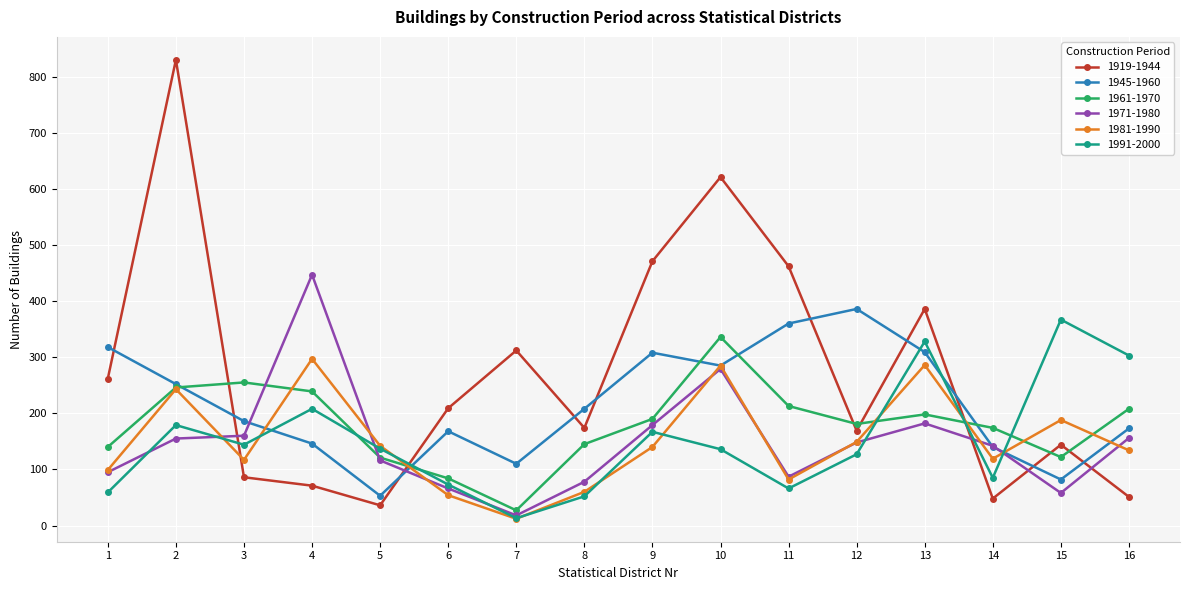

The 1991-2000 series shows 208 at 4. True or false?

True